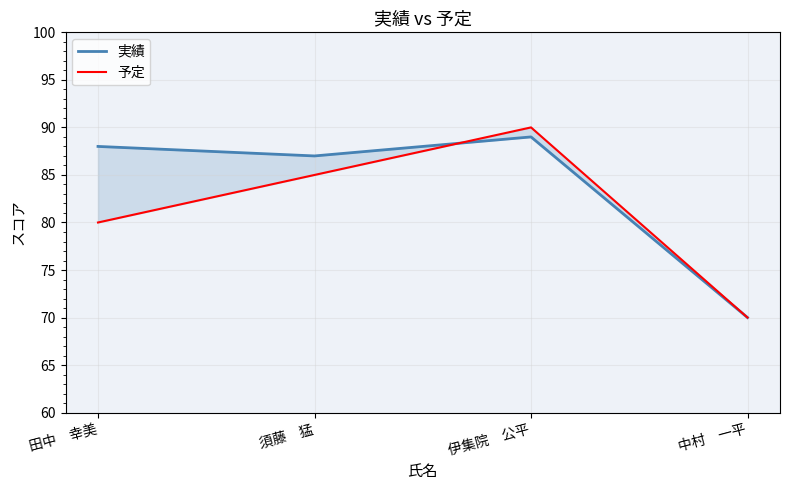

What is the total value across all series at 須藤　猛?

172